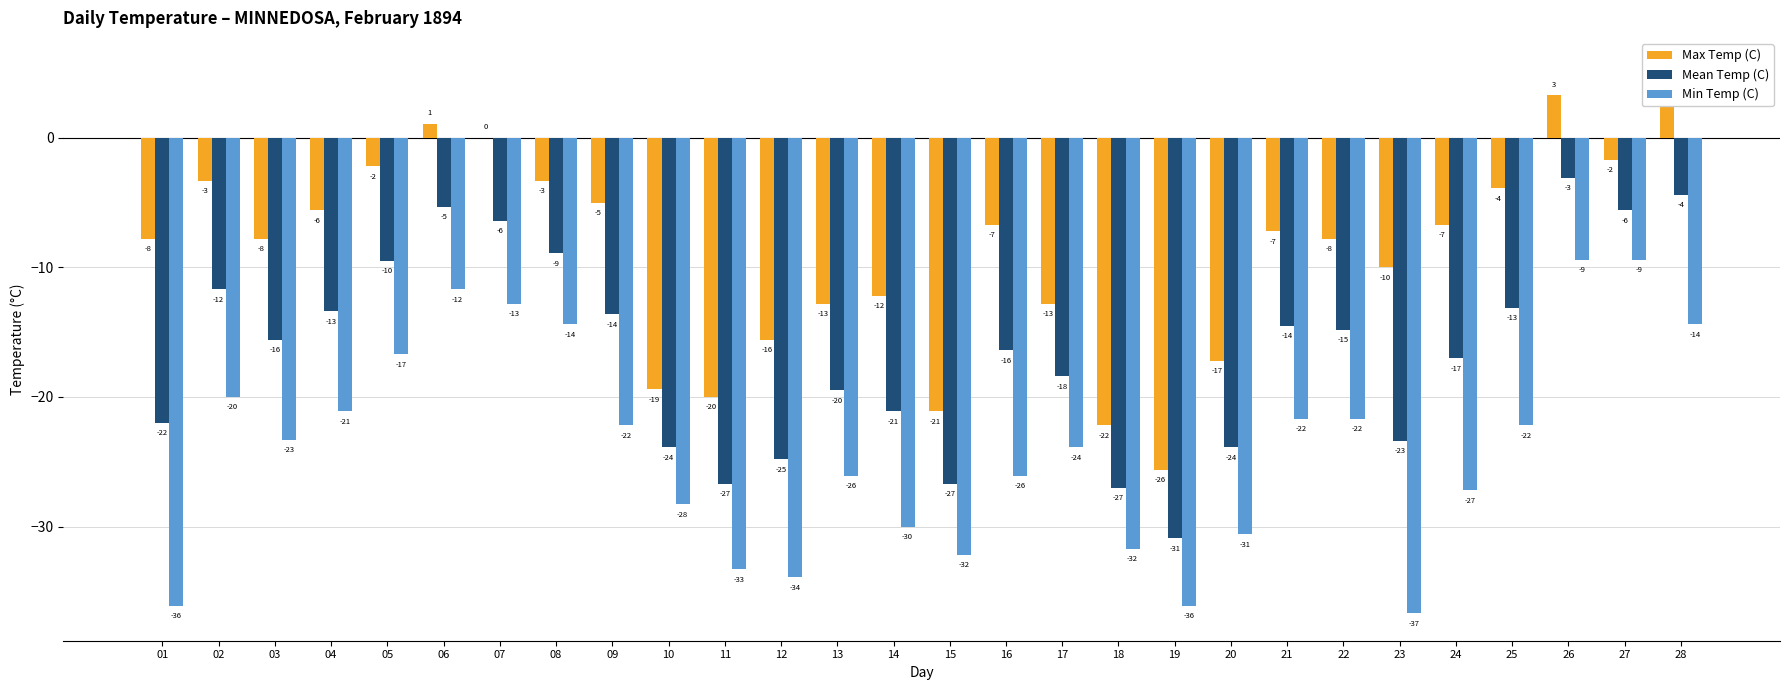

Rank the categories by Mean Temp (C) value from highest to lowest.

26, 28, 06, 27, 07, 08, 05, 02, 25, 04, 09, 21, 22, 03, 16, 24, 17, 13, 14, 01, 23, 10, 20, 12, 11, 15, 18, 19